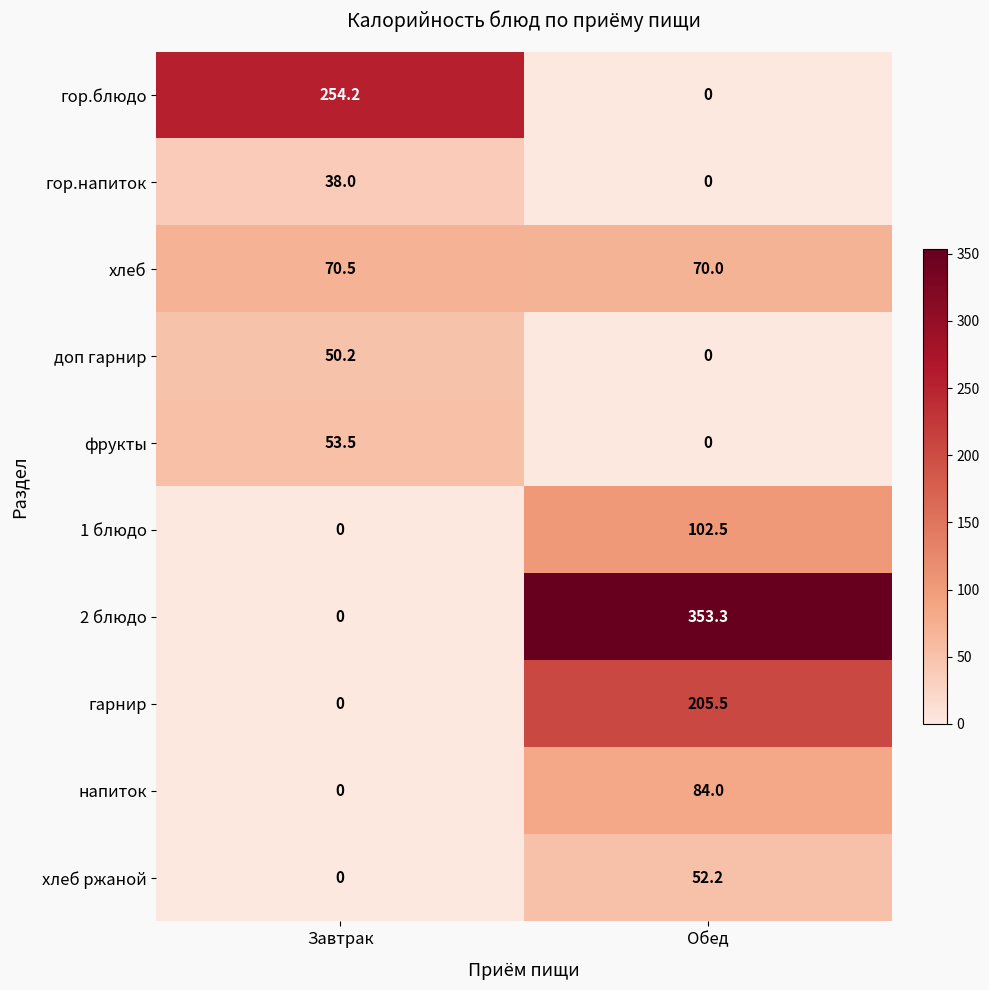

What is the difference between the maximum and minimum values in the 1 блюдо series?

102.5